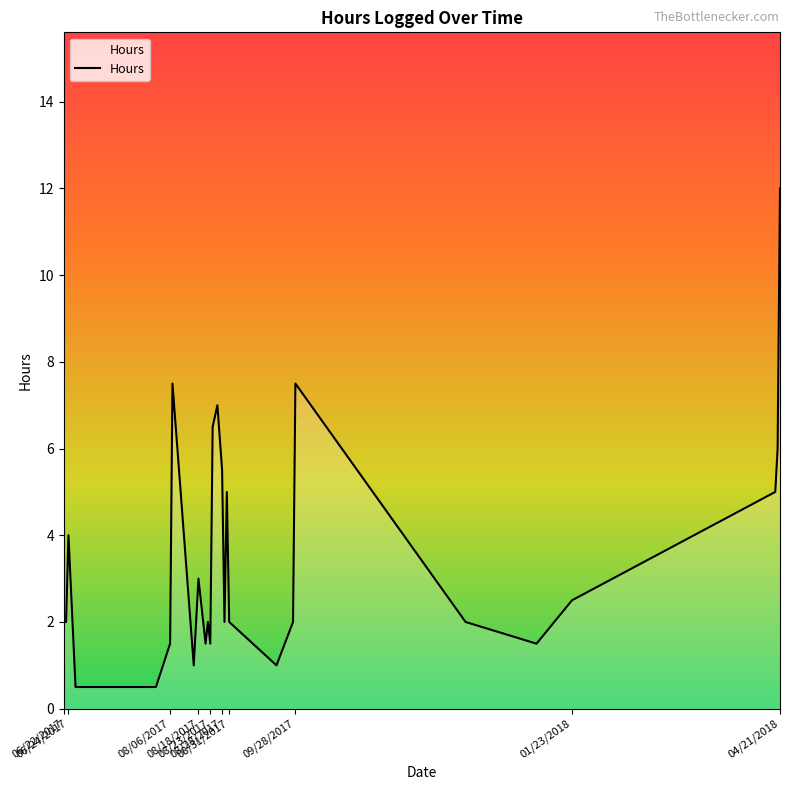

Reading left to right, transcribe all the data shown in this chart.

2.0	2.0	4.0	0.5	0.5	1.5	7.5	1.0	3.0	1.5	2.0	1.5	6.5	7.0	5.5	2.0	5.0	2.0	1.0	2.0	7.5	2.0	1.5	2.5	5.0	6.0	12.0